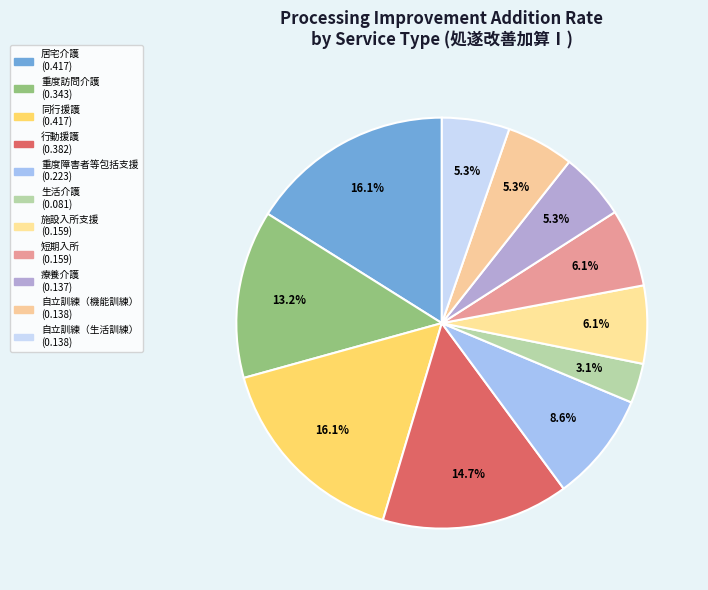

Does any single category account for the majority?

No